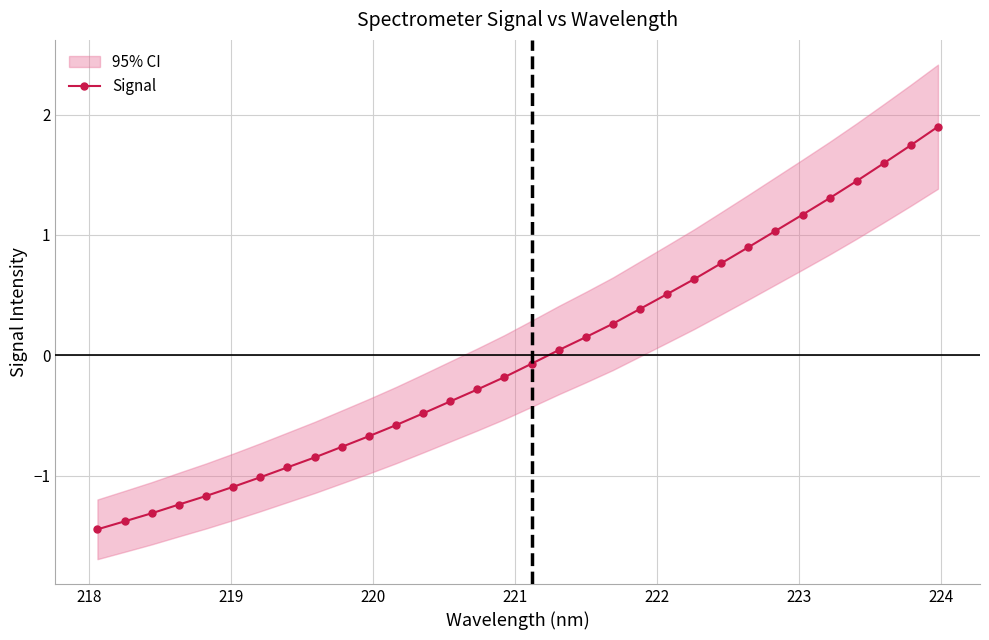

How many data points are less than 0?

17